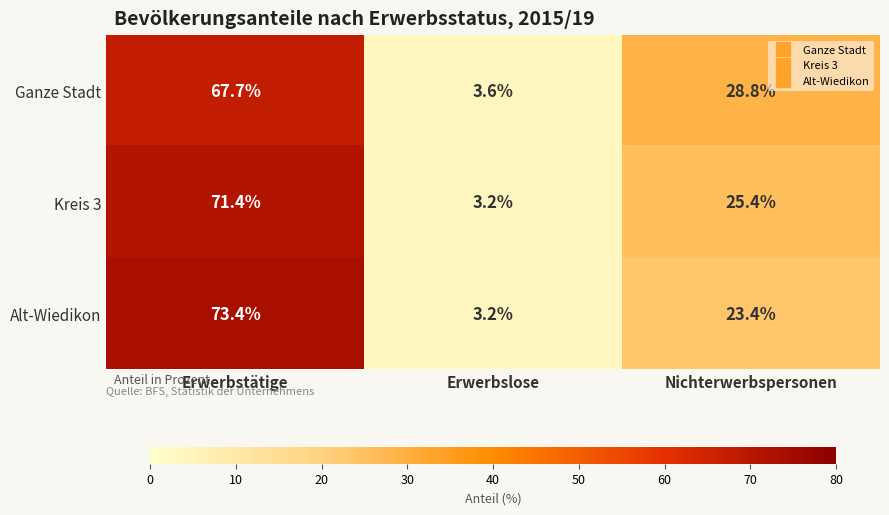

Rank the categories by Ganze Stadt value from lowest to highest.

Erwerbslose, Nichterwerbspersonen, Erwerbstätige